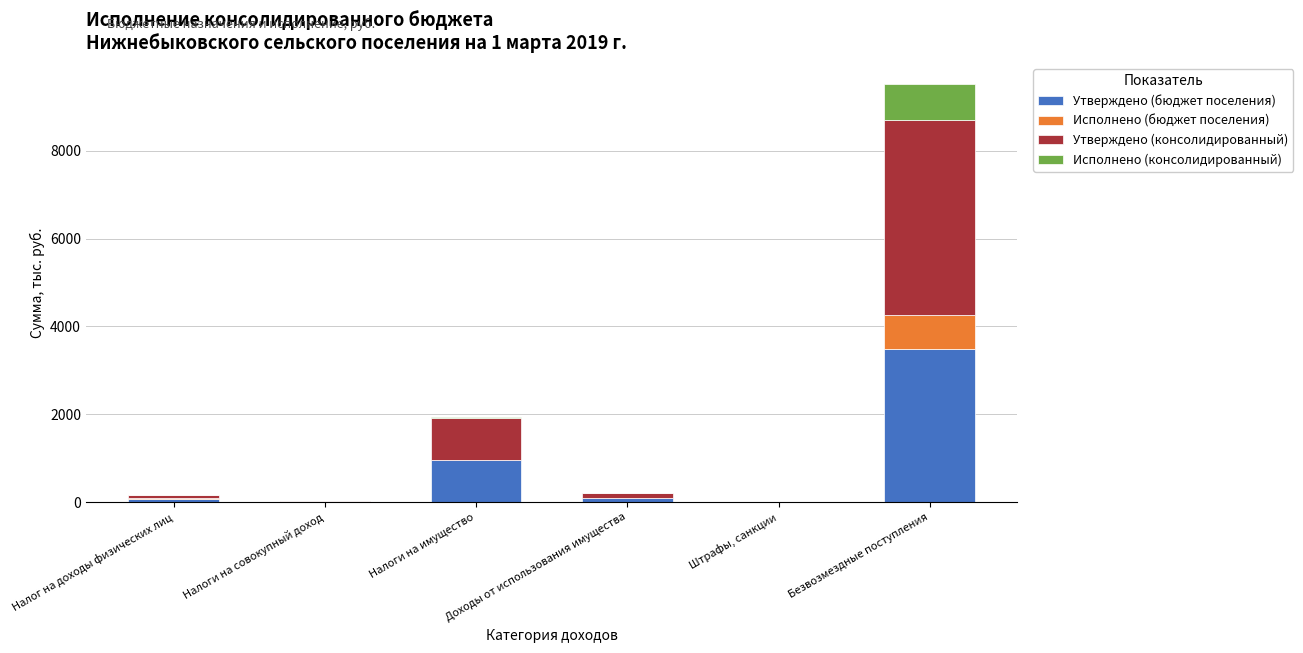

What is the sum of all Утверждено (бюджет поселения) values?

4625.5